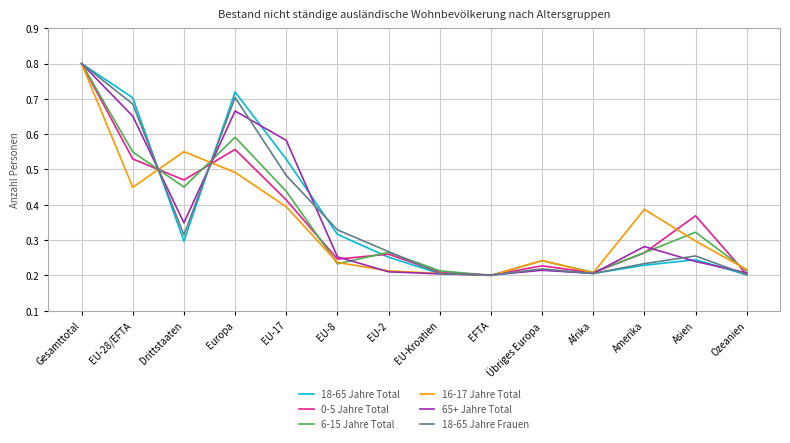

Which category has the highest value across all series?

Gesamttotal